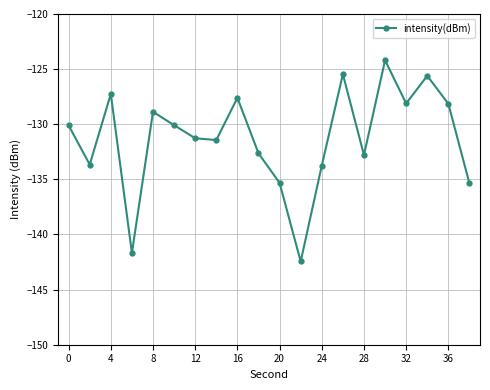

What is the value of the 18th point from the left?

-125.6